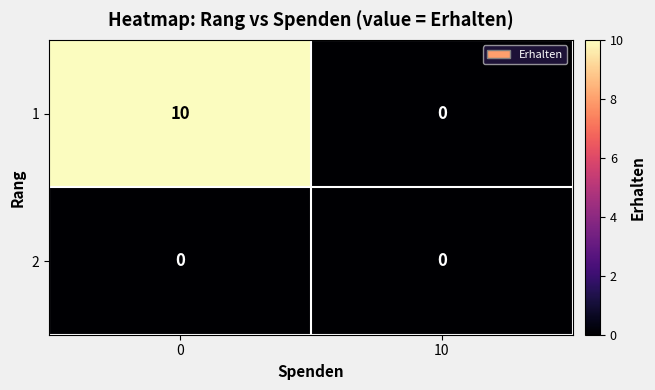

True or false: 2 has a value of 0 at 10.

True